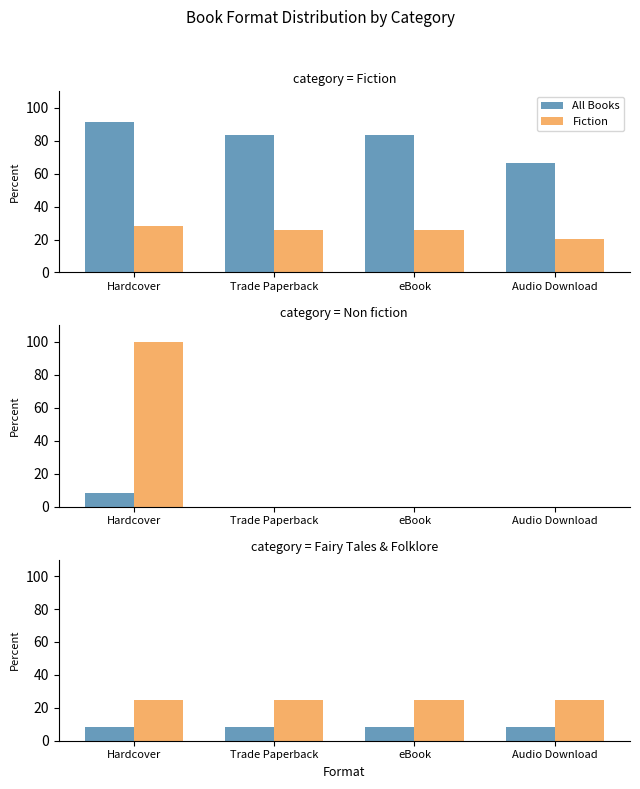

How many groups of bars are there?

4